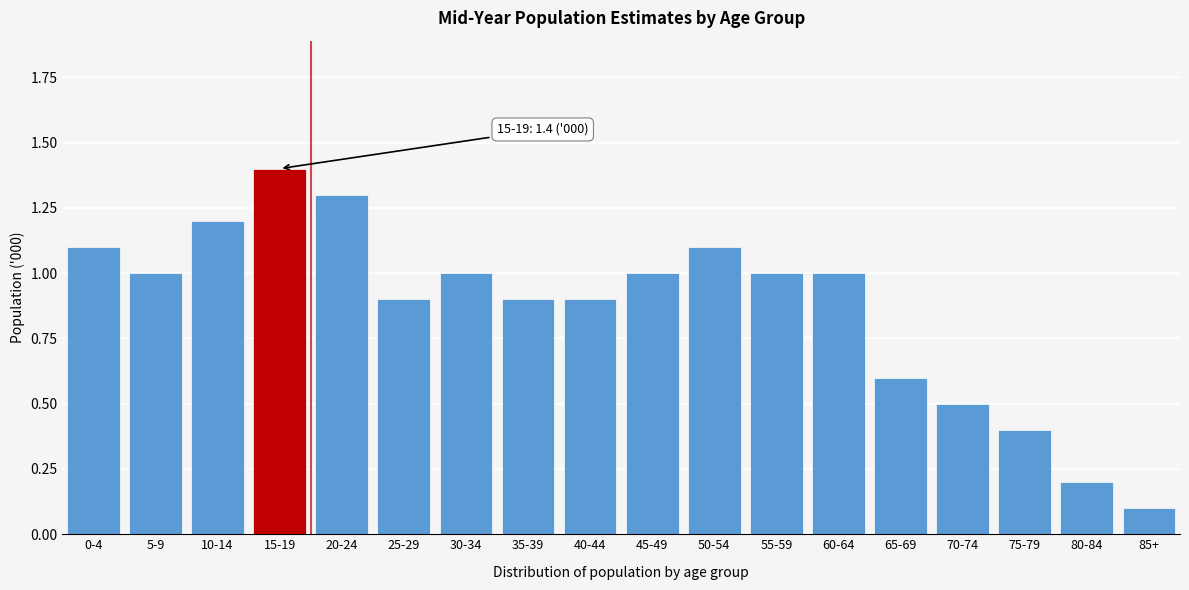

Reading left to right, extract all data points from this chart.

0-4=1.1	5-9=1.0	10-14=1.2	15-19=1.4	20-24=1.3	25-29=0.9	30-34=1.0	35-39=0.9	40-44=0.9	45-49=1.0	50-54=1.1	55-59=1.0	60-64=1.0	65-69=0.6	70-74=0.5	75-79=0.4	80-84=0.2	85+=0.1